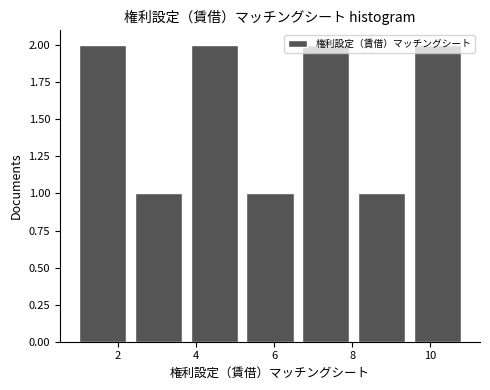

Reading left to right, list every bar in this chart as the range it spans on the x-axis followed by its height. Neither the bar edges nor the heights are printed on the chart, so give them approximately, as read against the axes.

1.0 to 2.4: 2
2.4 to 3.8: 1
3.8 to 5.2: 2
5.2 to 6.8: 1
6.8 to 8.2: 2
8.2 to 9.6: 1
9.6 to 11.0: 2